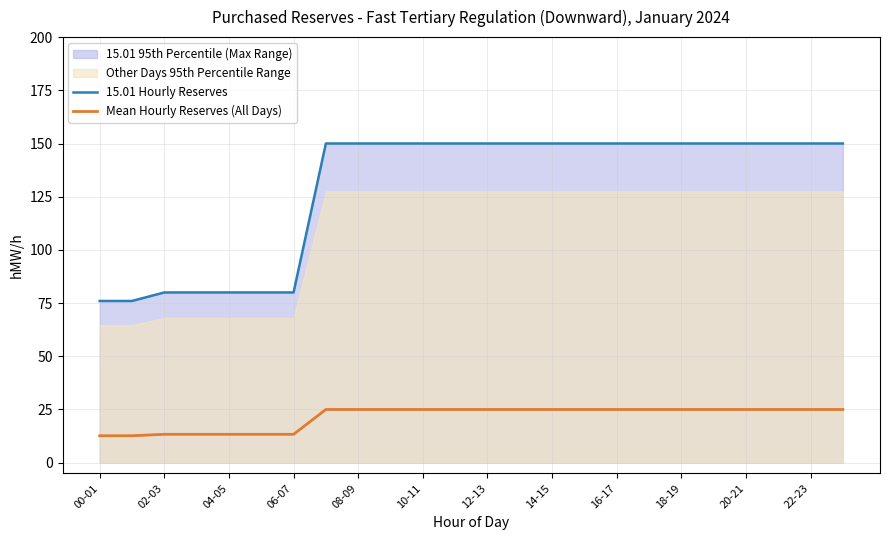

True or false: Mean Hourly Reserves (All Days) has a value of 18.2 at 10-11.

False